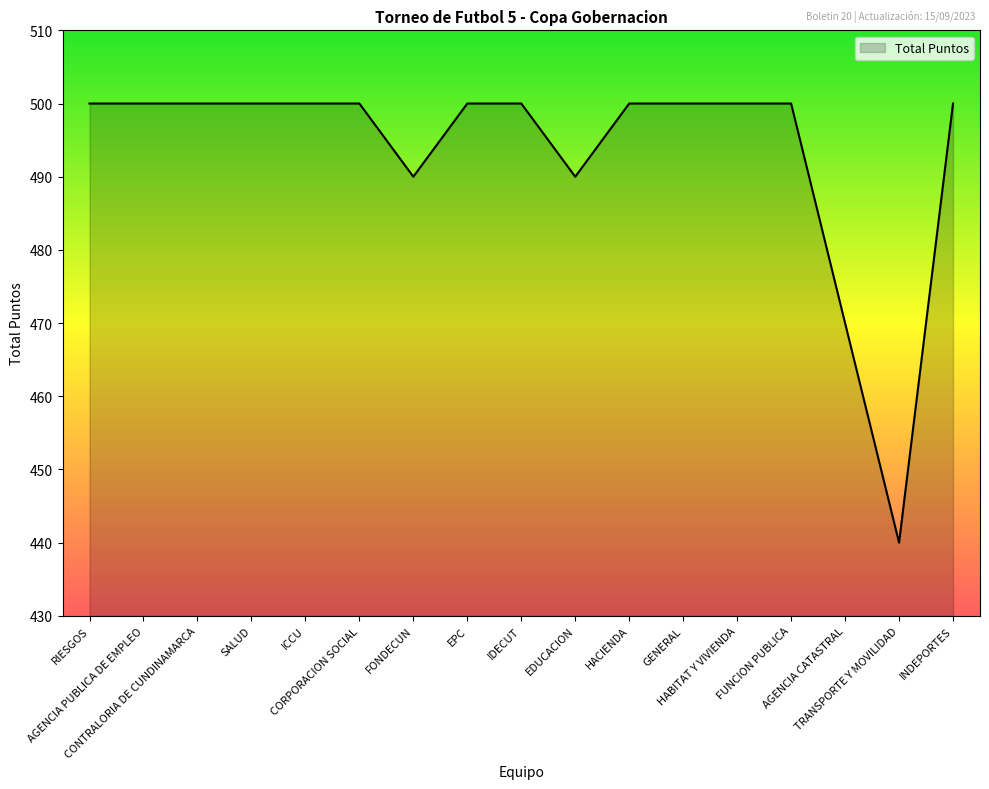

What is the maximum value shown in the chart?

500